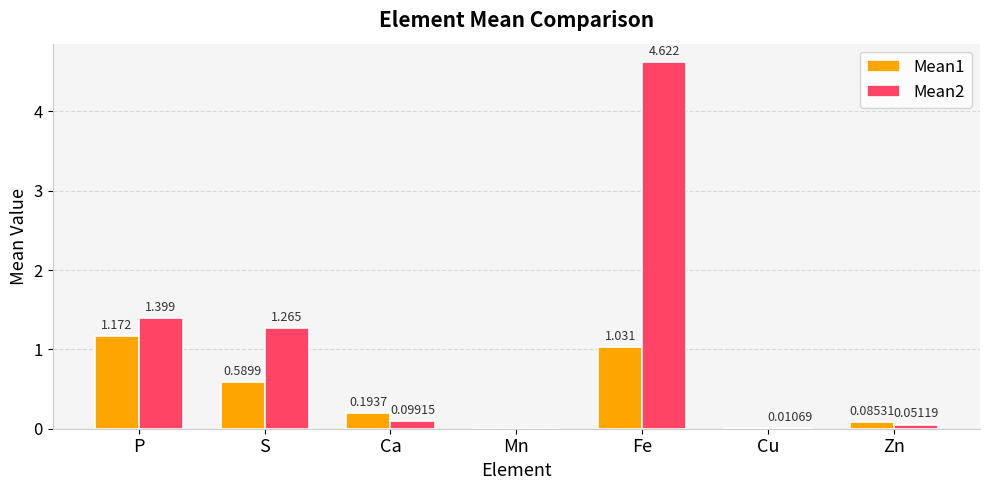

How many data points does each series have?

7